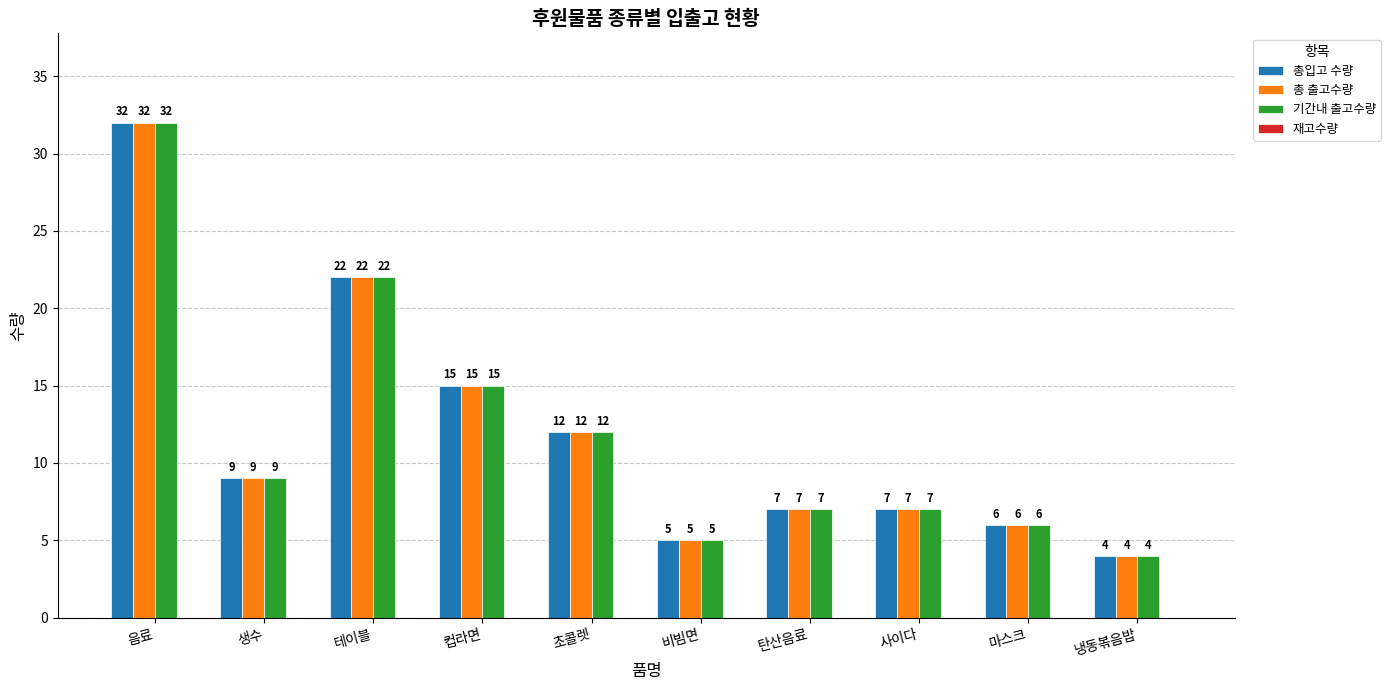

At which category is the sum across all series the highest?

음료